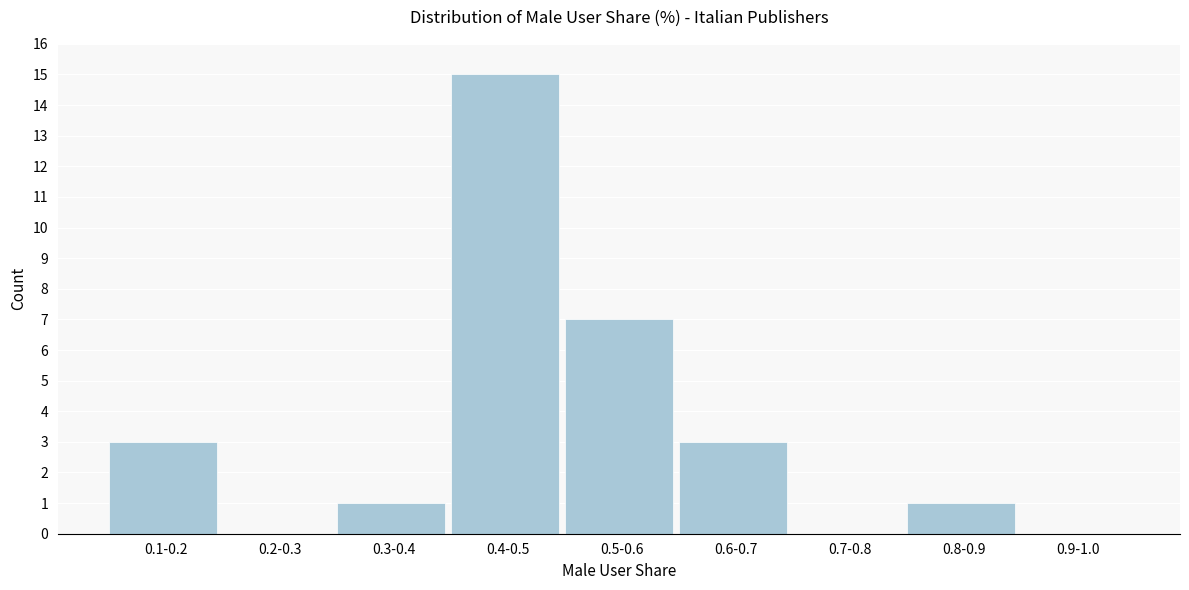

Reading left to right, transcribe all the data shown in this chart.

0.1-0.2=3	0.2-0.3=0	0.3-0.4=1	0.4-0.5=15	0.5-0.6=7	0.6-0.7=3	0.7-0.8=0	0.8-0.9=1	0.9-1.0=0